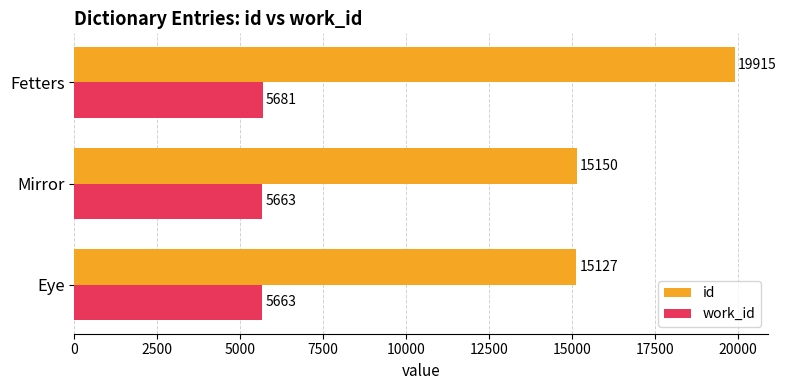

Which series has the largest total across all categories?

id